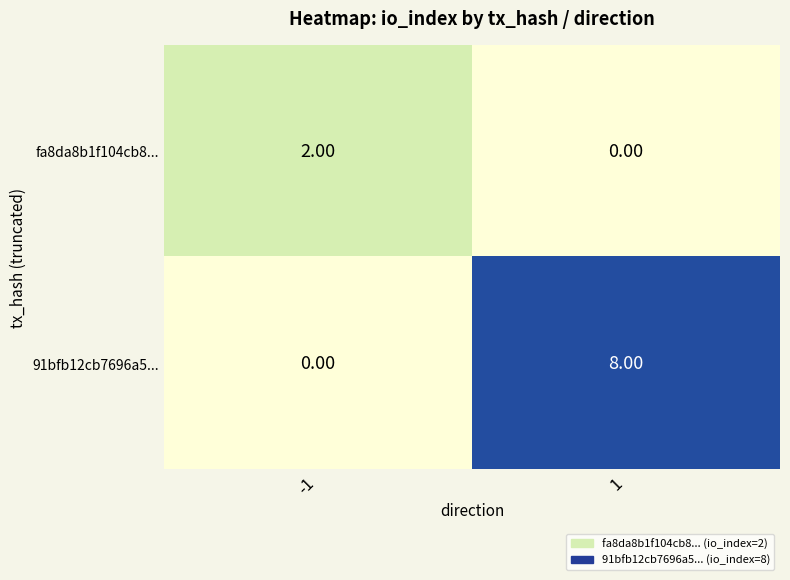

Is the value of fa8da8b1f104cb8... at 1 greater than the value of 91bfb12cb7696a5... at 1?

No